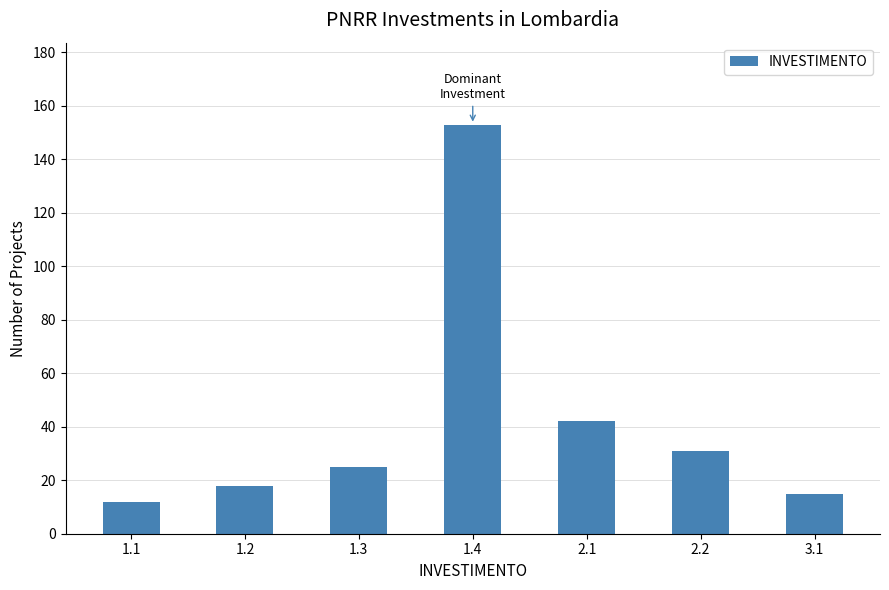

Reading left to right, list all the values displayed in this chart.

1.1=12	1.2=18	1.3=25	1.4=153	2.1=42	2.2=31	3.1=15